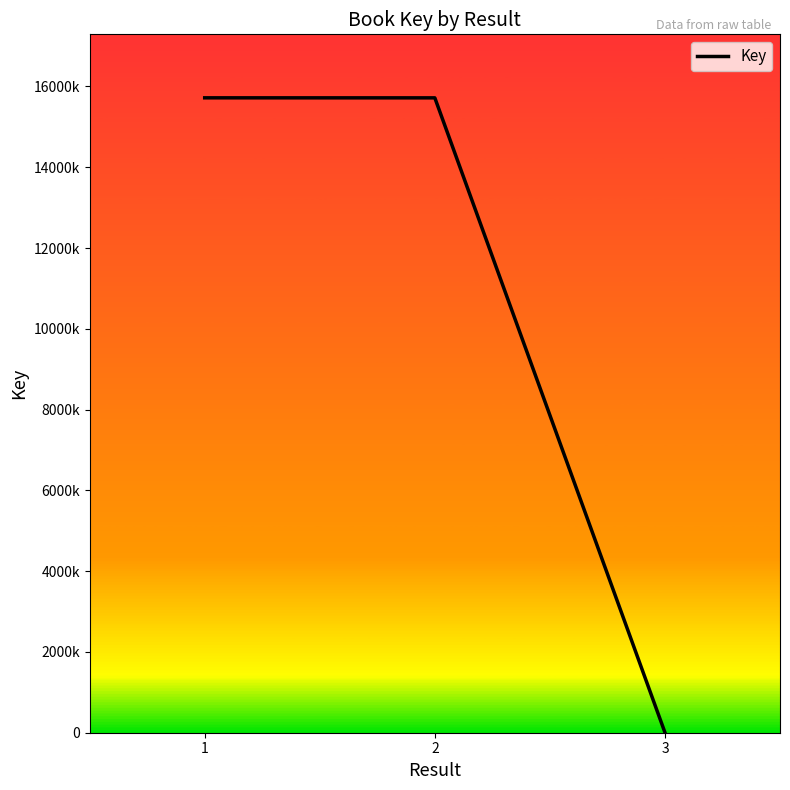

Does the chart display data point markers on the line(s)?

No